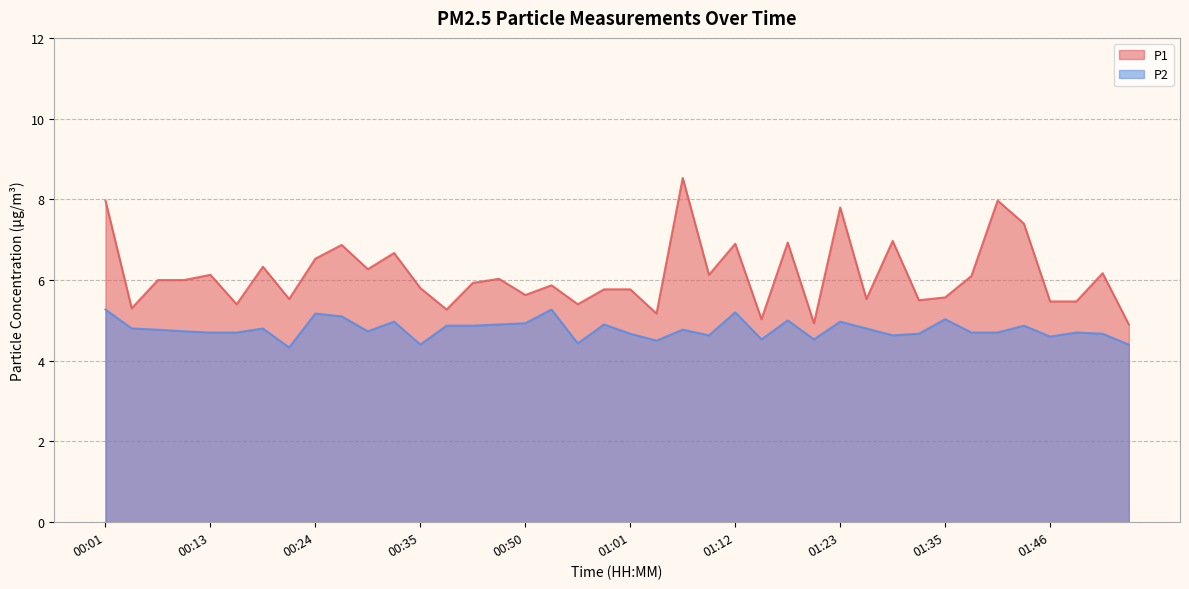

Reading left to right, list all the values displayed in this chart.

P1: 8.0	5.3	6.0	6.0	6.1	5.4	6.3	5.5	6.5	6.9	6.3	6.7	5.8	5.3	5.9	6.0	5.6	5.9	5.4	5.8	5.8	5.2	8.5	6.1	6.9	5.0	6.9	4.9	7.8	5.5	7.0	5.5	5.6	6.1	8.0	7.4	5.5	5.5	6.2	4.9
P2: 5.3	4.8	4.8	4.7	4.7	4.7	4.8	4.3	5.2	5.1	4.7	5.0	4.4	4.9	4.9	4.9	4.9	5.3	4.4	4.9	4.7	4.5	4.8	4.6	5.2	4.5	5.0	4.5	5.0	4.8	4.6	4.7	5.0	4.7	4.7	4.9	4.6	4.7	4.7	4.4